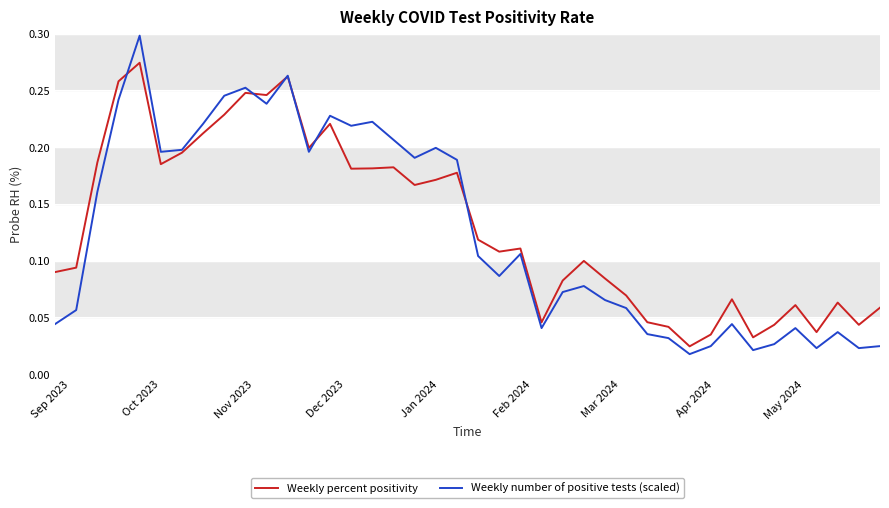

Which series has the widest spread of values?

Weekly number of positive tests (scaled)